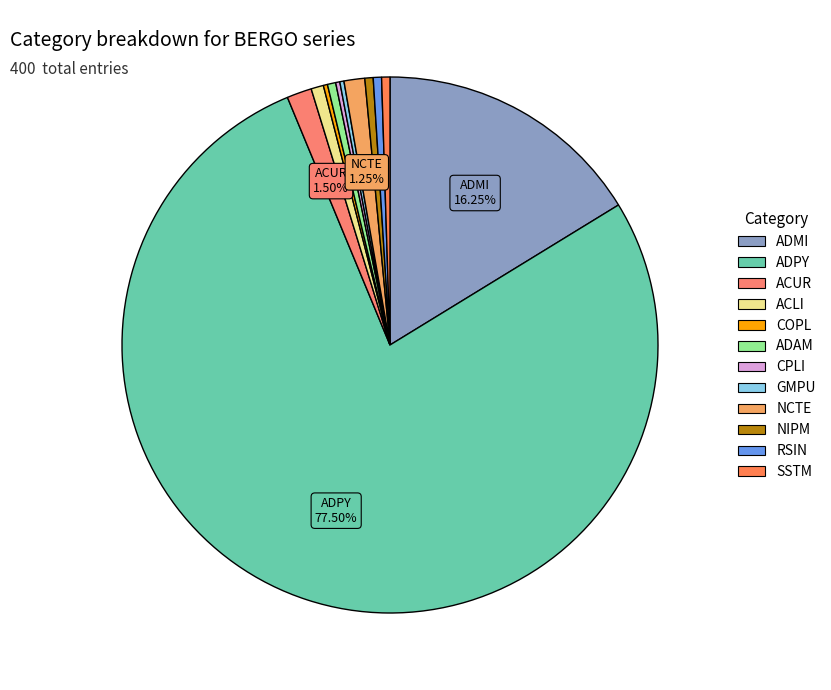

How much of the chart is everything except ADAM?

99.5%